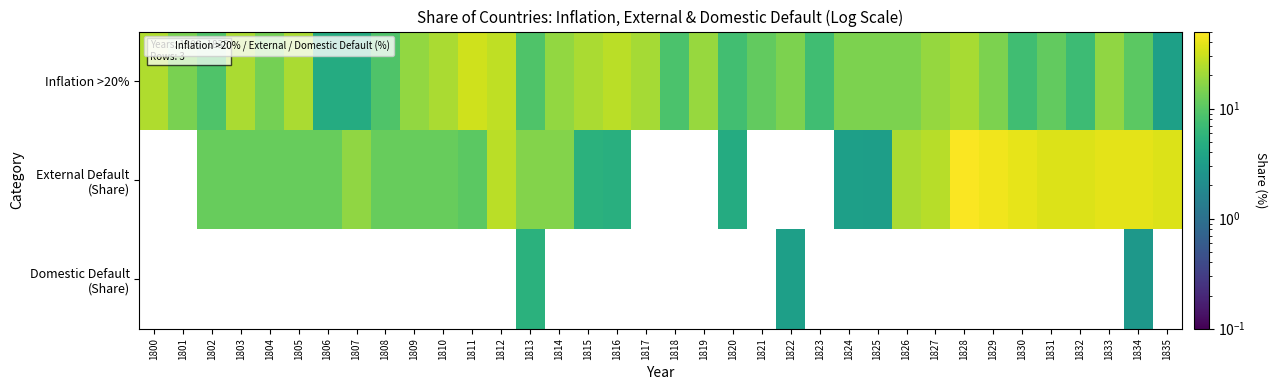

What is the lowest value of the Inflation >20% series?

3.5